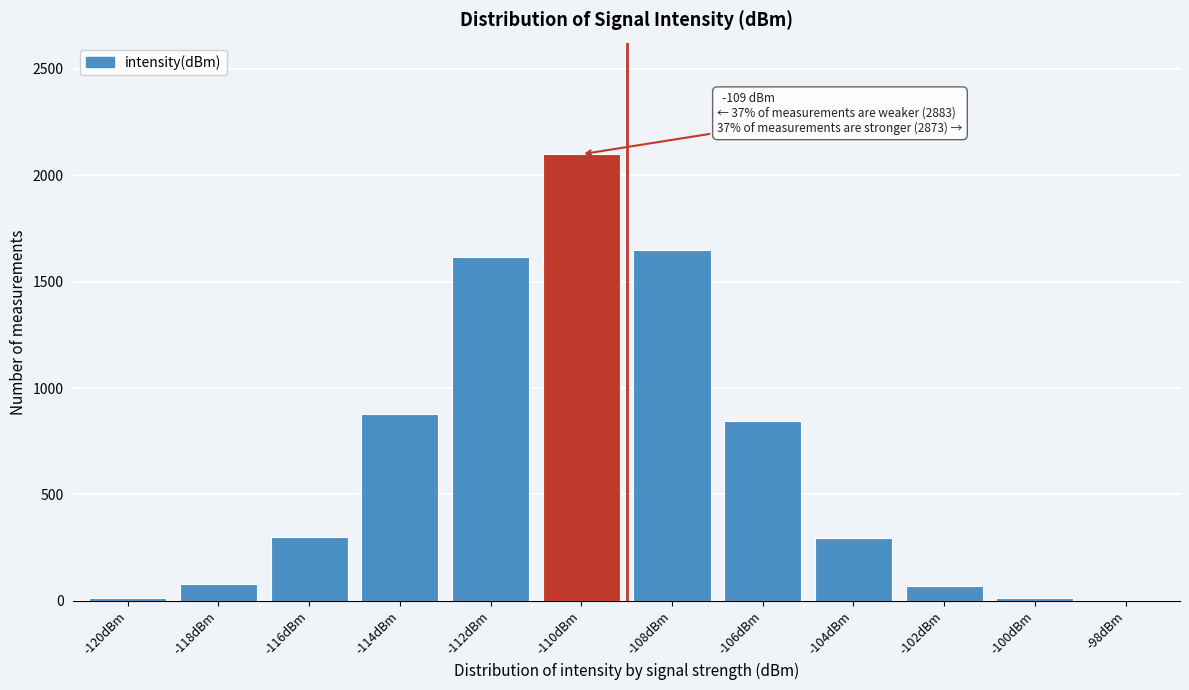

What is the maximum value shown in the chart?

2098